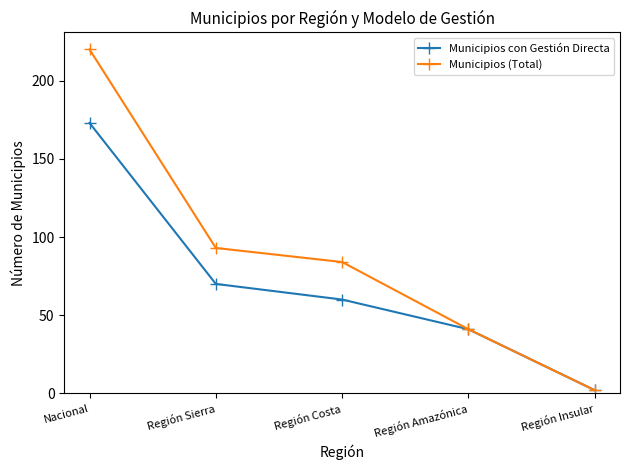

What is the label of the 2nd point from the left?

Región Sierra